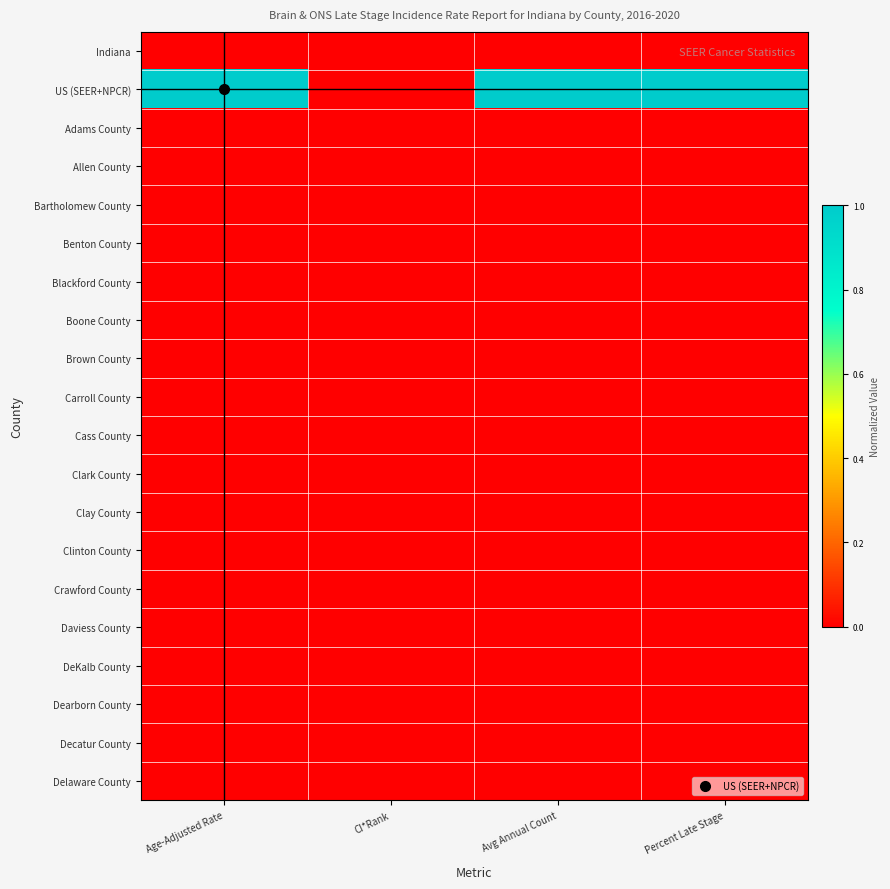

At how many categories does at least one series exceed 0?

3